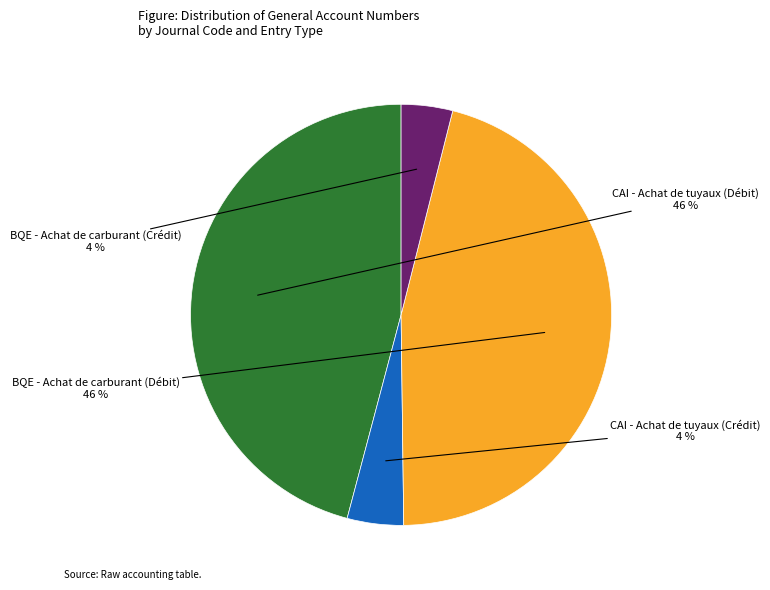

To the nearest percent, what is the average slice percentage?

25%